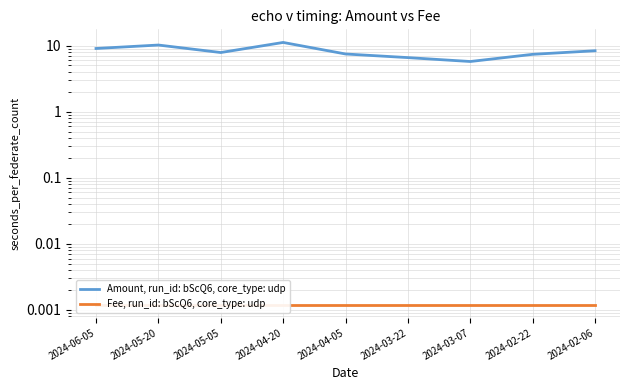

What is the total value across all series at 2024-05-05?

7.9